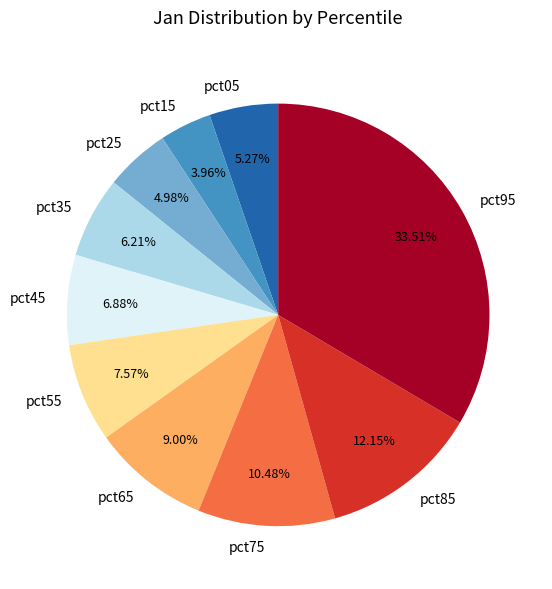

What portion of the pie excludes pct05?

94.7%